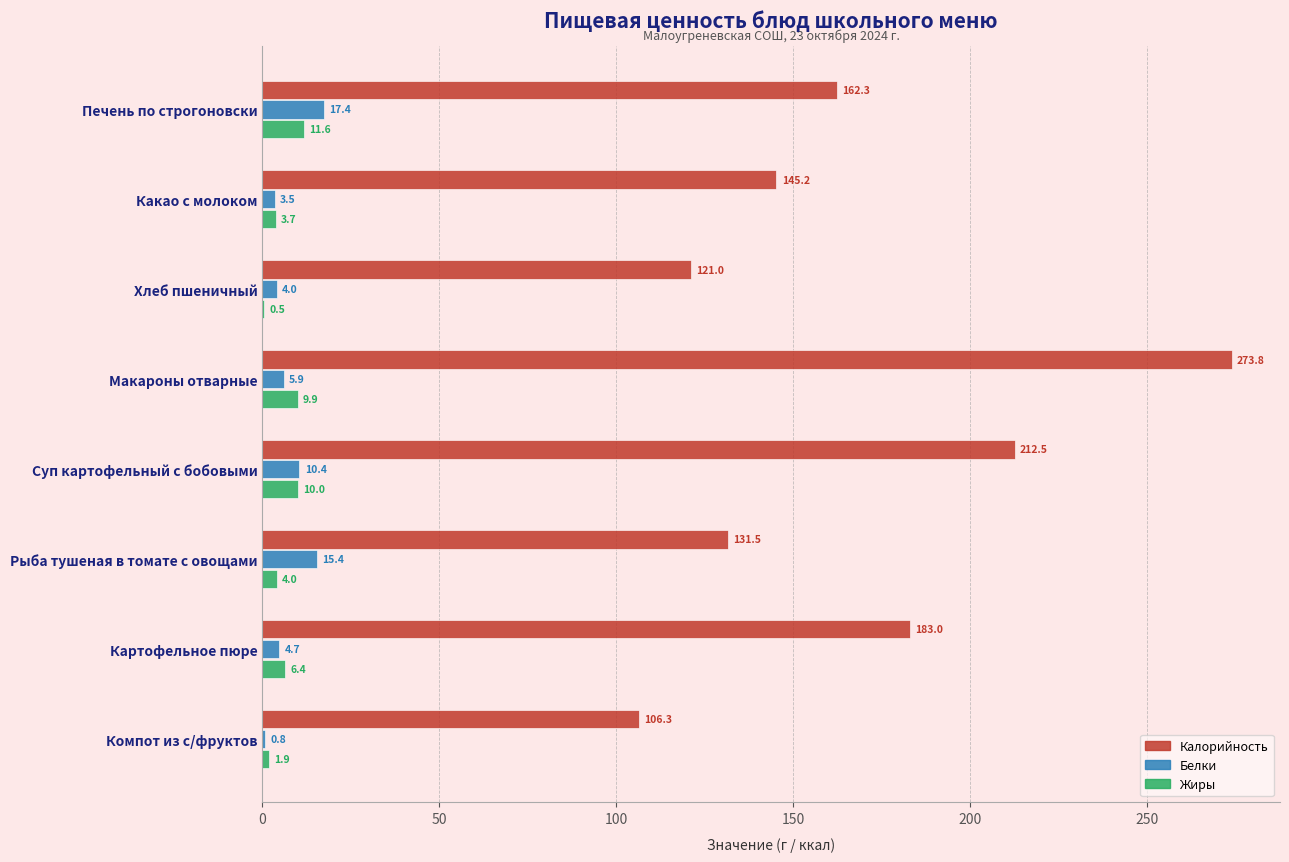

What is the sum of the Калорийность values at Картофельное пюре and Компот из с/фруктов?

289.3